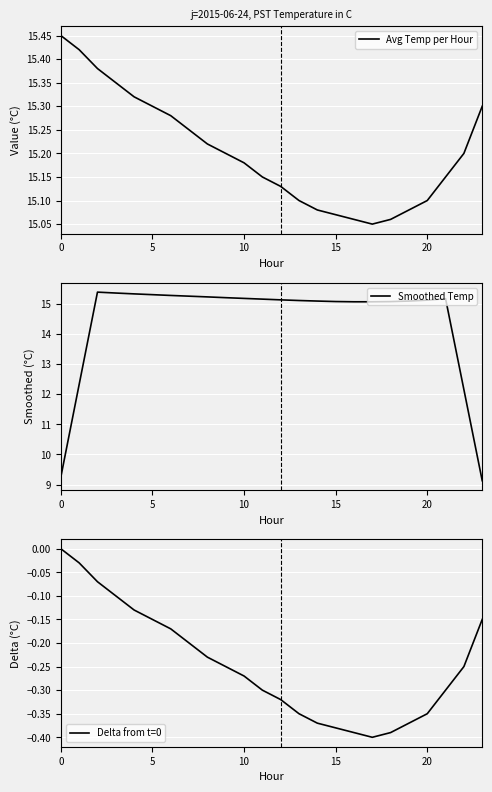

What are all the series names shown in the legend?

Avg Temp per Hour, Smoothed Temp, Delta from t=0